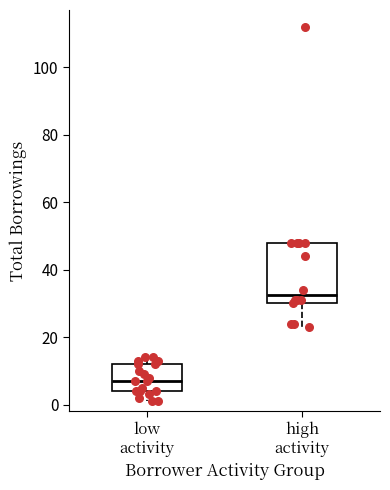

Reading left to right, transcribe this box plot: for each box, give where its median line is, the range the box spans, and where its two whiskers end, as read against the y-axis. The values are not printed on the chart, so give them approximately, as read against the axis.

low activity: median 8, box 4 to 12, whiskers 2 to 14
high activity: median 32, box 30 to 48, whiskers 24 to 48